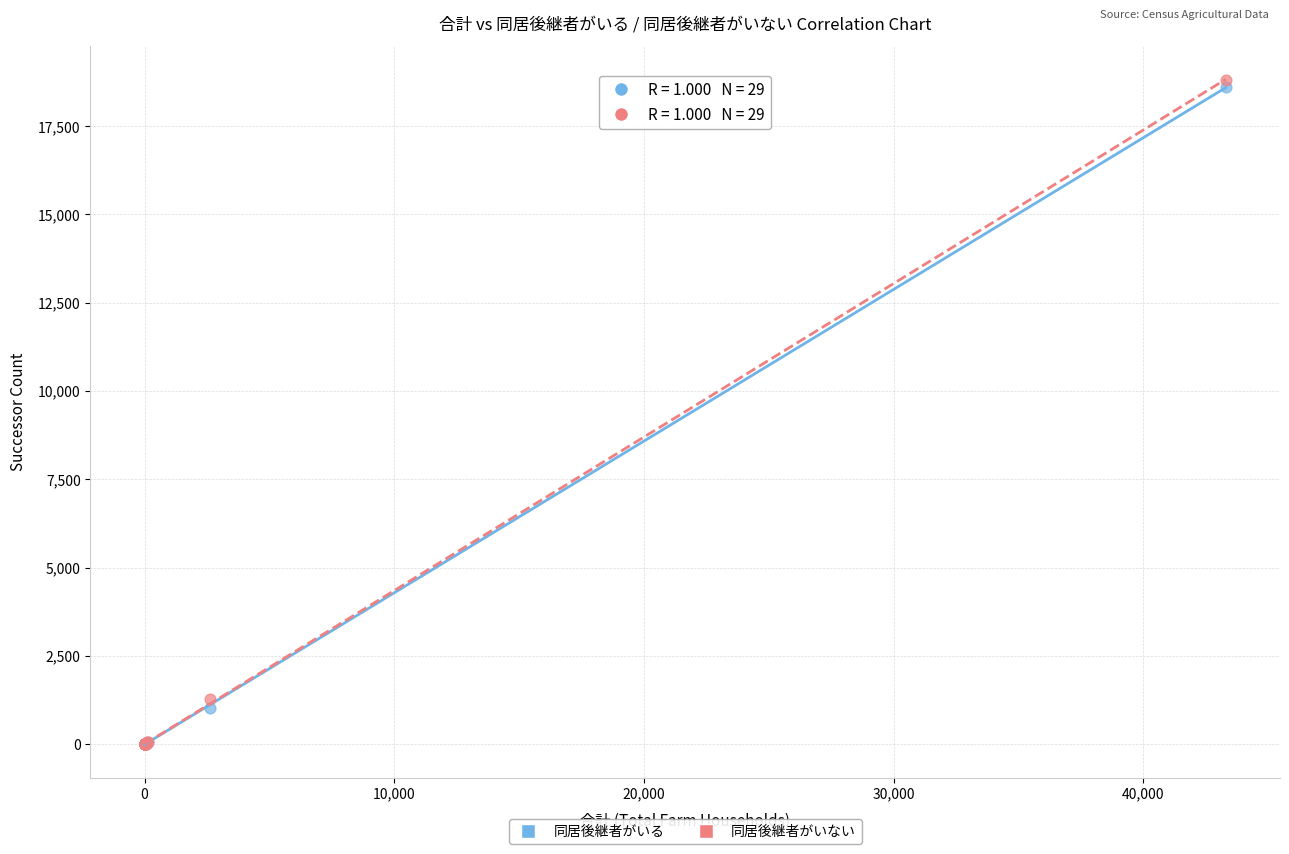

Across all series, what Y value is closest to 9409?

1286